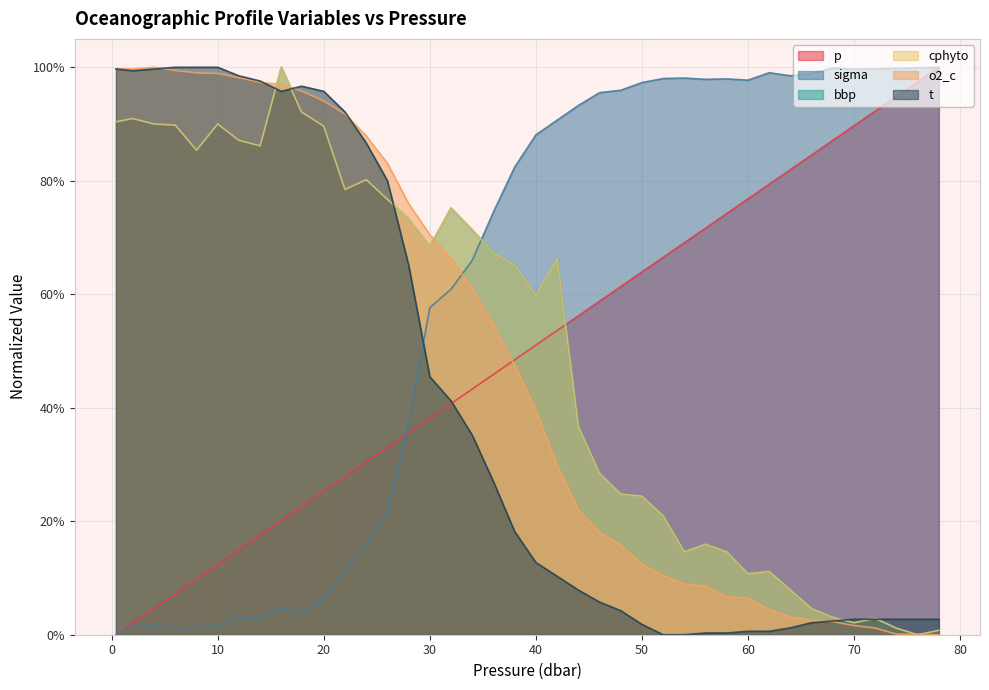

What is the value of the bbp point at the 21st from the left?

0.9